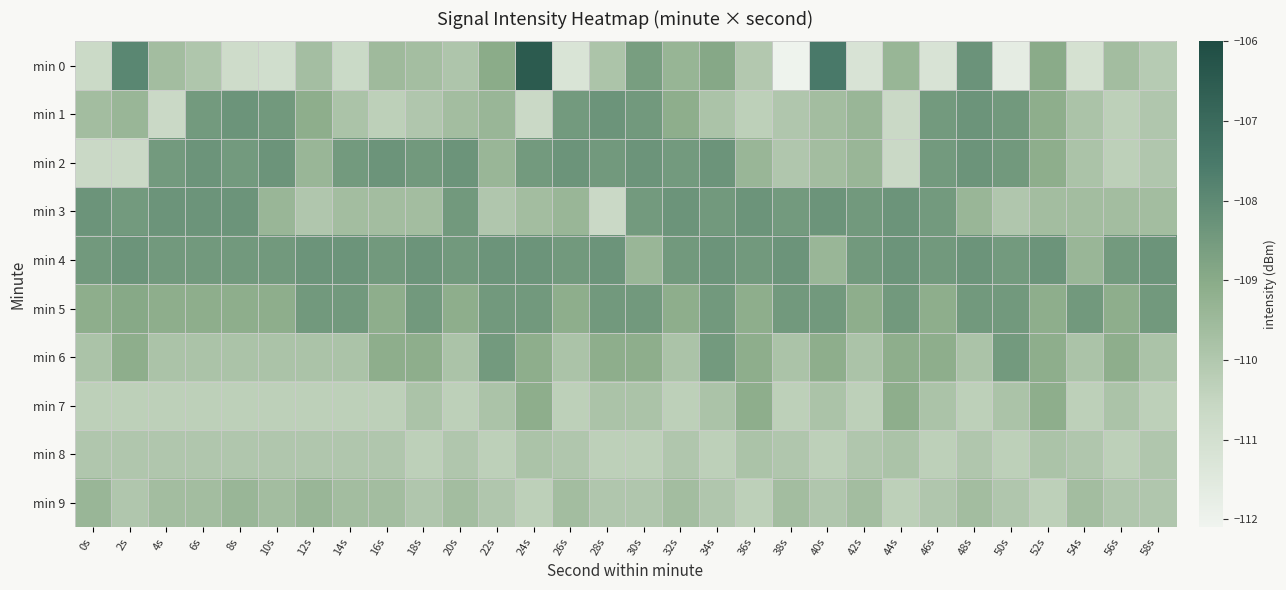

At 58s, list the series in order from smallest to largest.

min 7, min 0, min 1, min 2, min 8, min 9, min 6, min 3, min 5, min 4